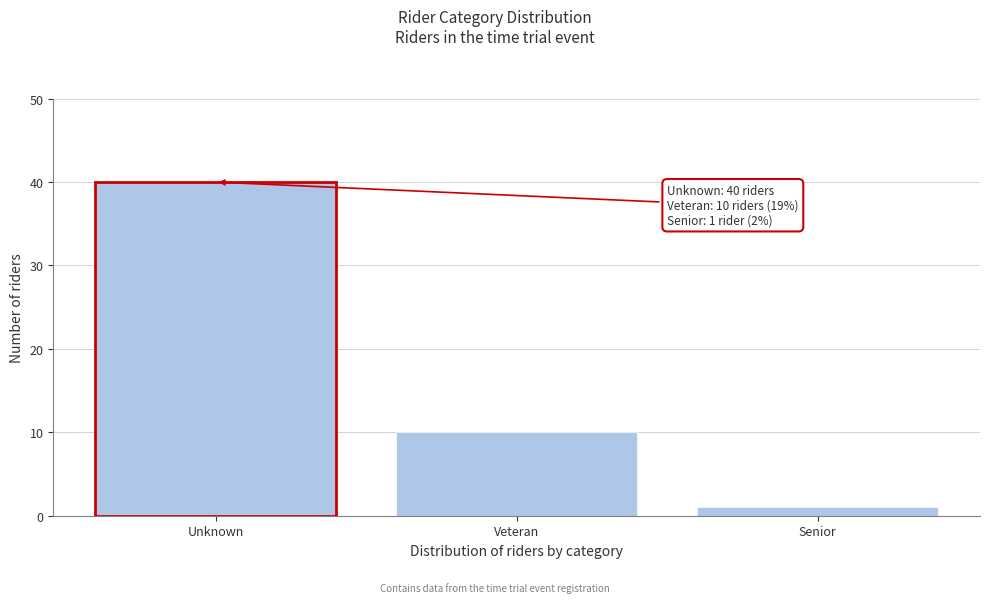

Reading left to right, extract all data points from this chart.

Unknown=40	Veteran=10	Senior=1